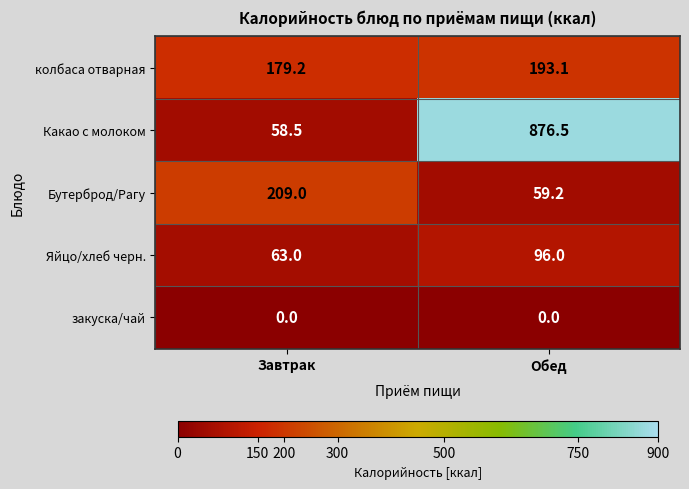

Reading left to right, extract all data points from this chart.

колбаса отварная: 179.2	193.1
Какао с молоком: 58.5	876.5
Бутерброд/Рагу: 209.0	59.2
Яйцо/хлеб черн.: 63.0	96.0
закуска/чай: 0.0	0.0